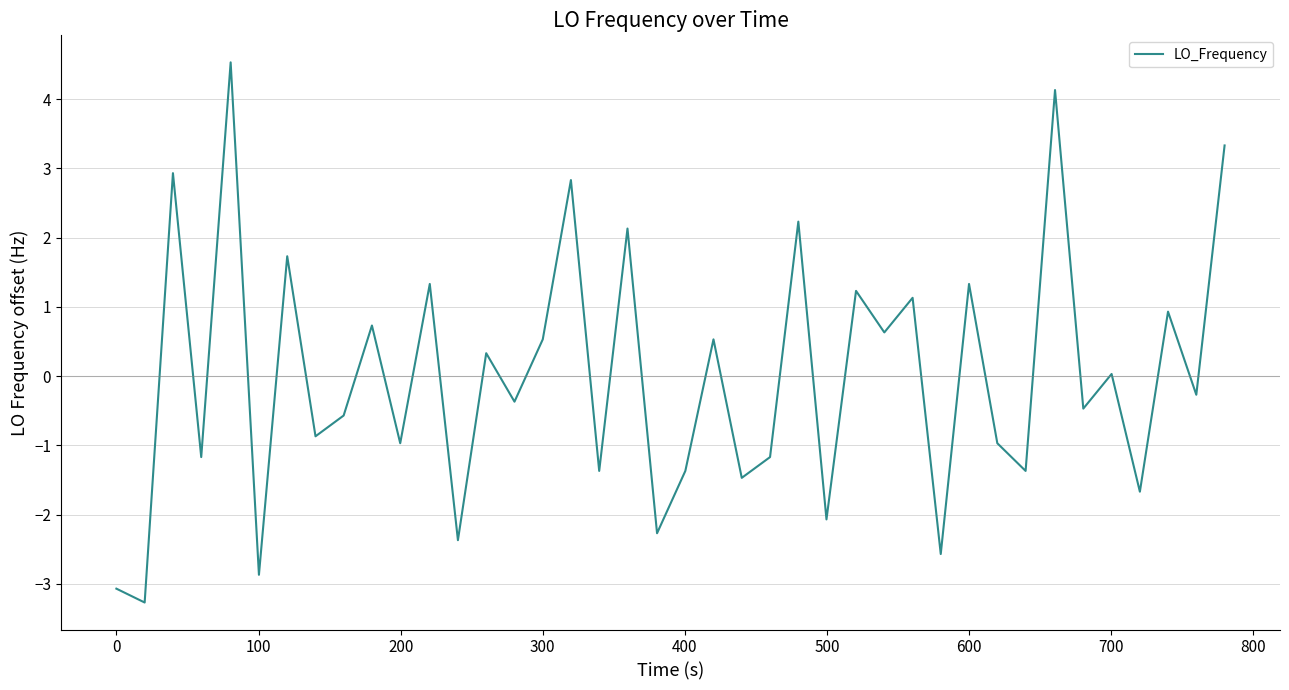

What is the maximum value shown in the chart?

4.5